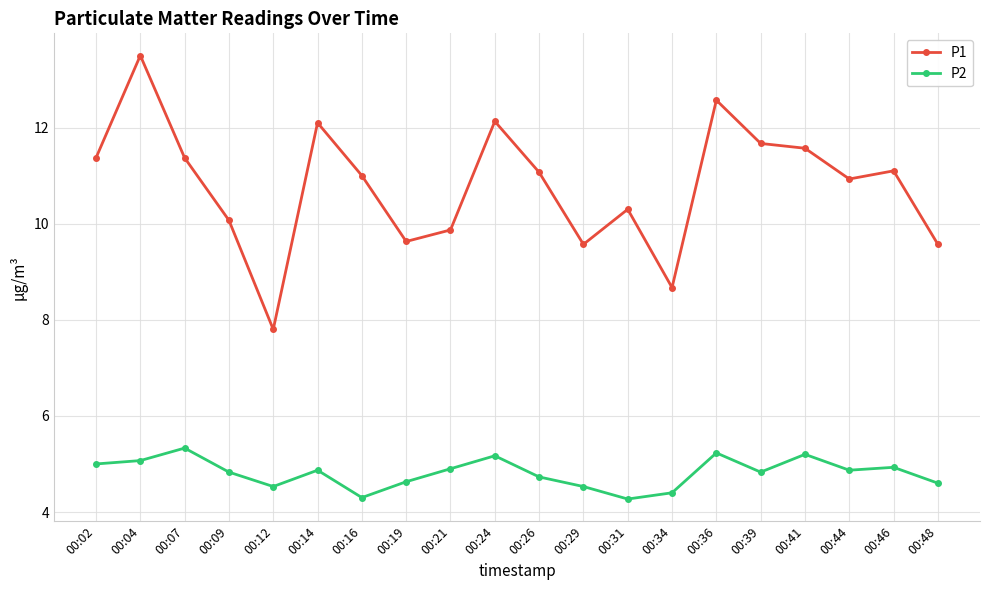

What is the highest value of the P1 series?

13.5